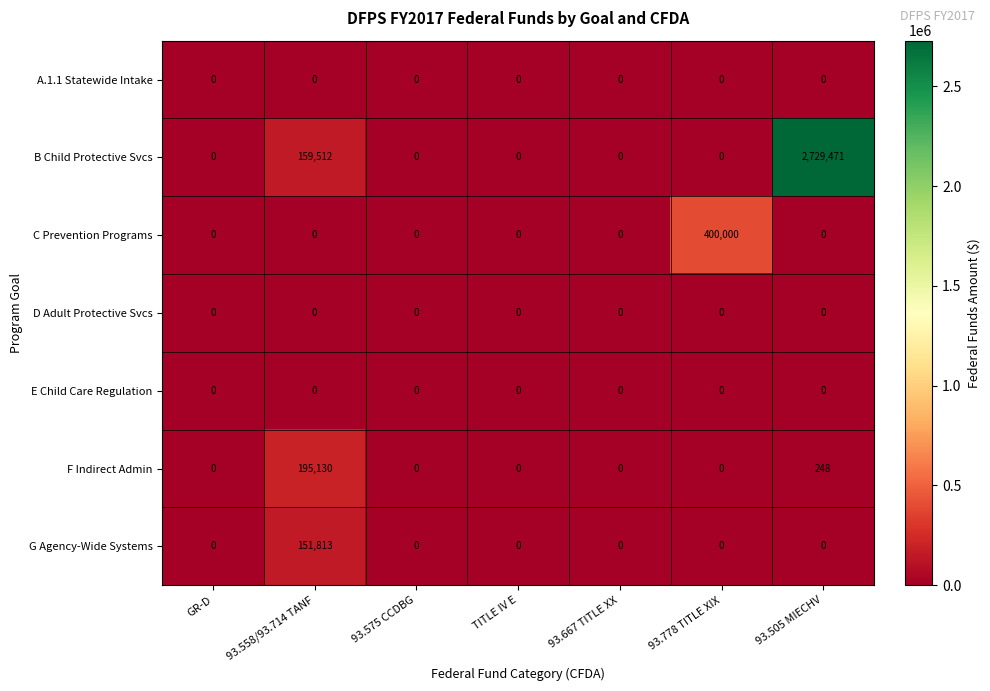

Is it true that D Adult Protective Svcs equals 0 at 93.575 CCDBG?

True